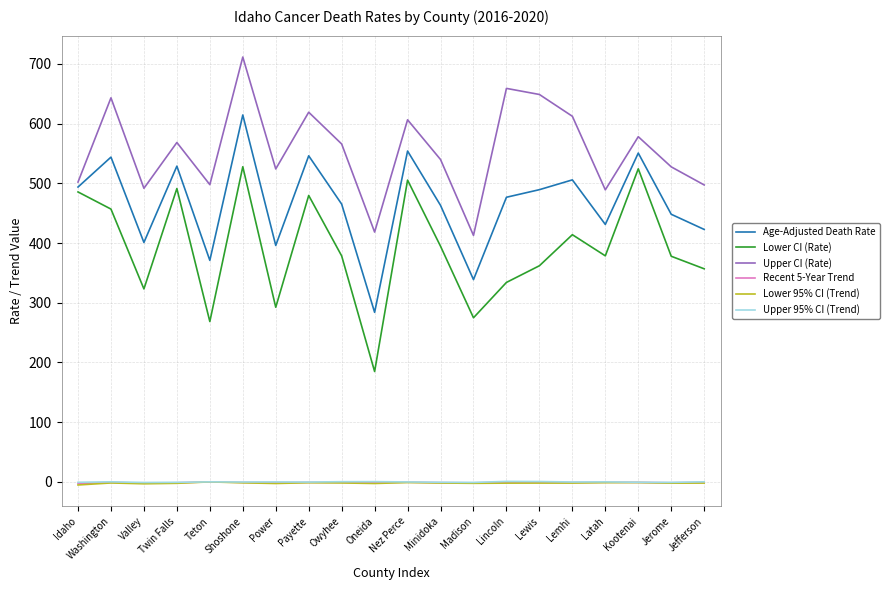

What is the maximum value for Upper 95% CI (Trend)?

0.8